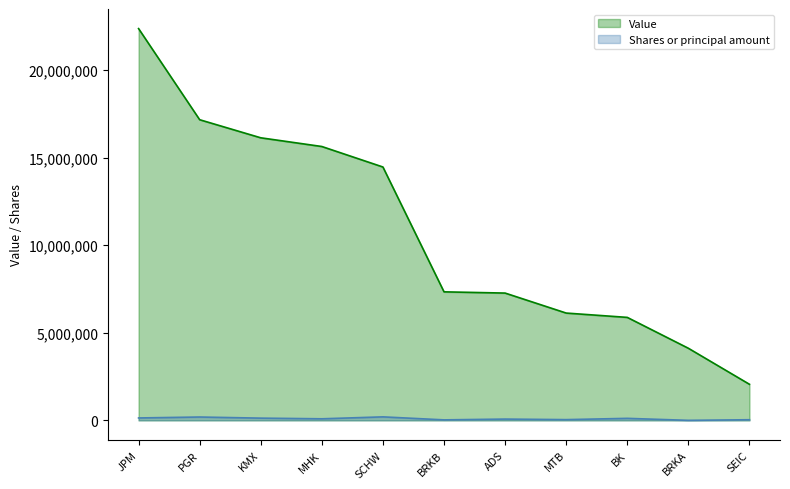

Which series changed the most between SCHW and SEIC?

Value